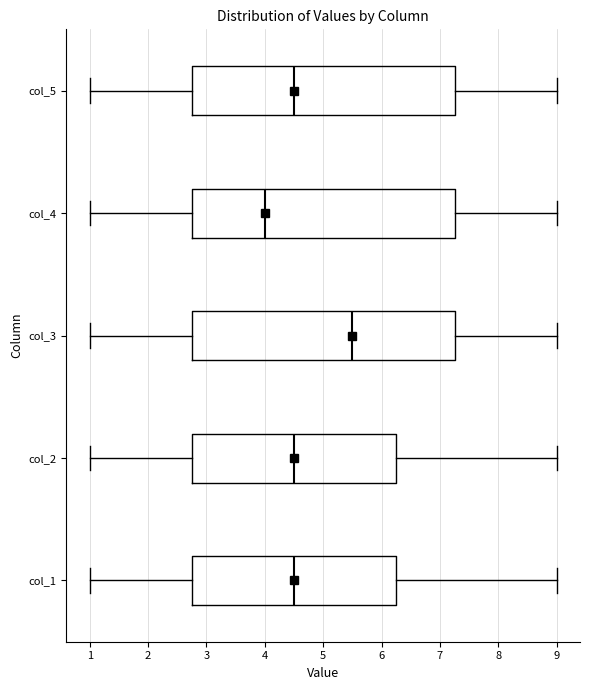

Where does the median line of the box for col_5 sit on the x-axis? The values are not printed on the chart, so give them approximately, as read against the axis.

4.5